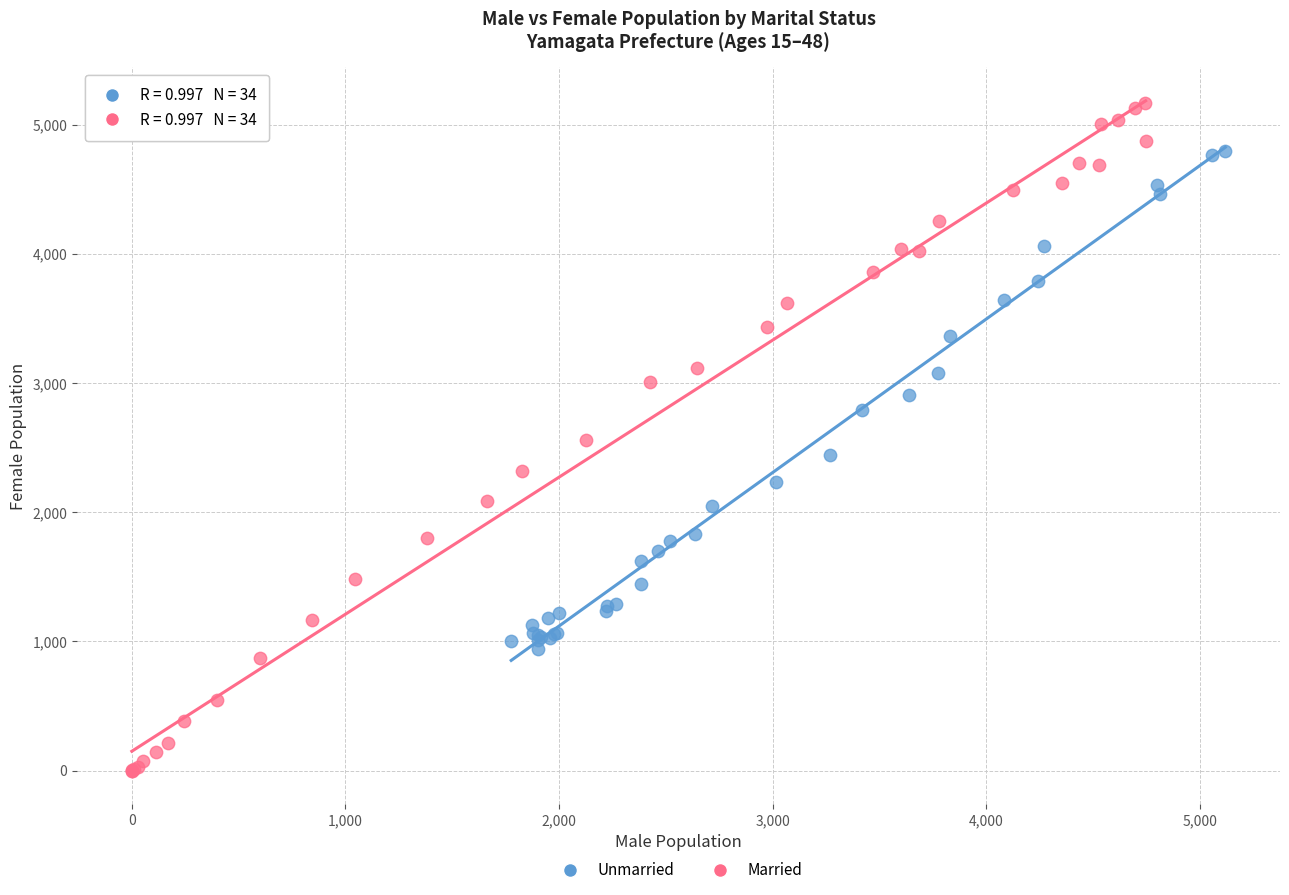

Which series contains the highest Y value?

Married